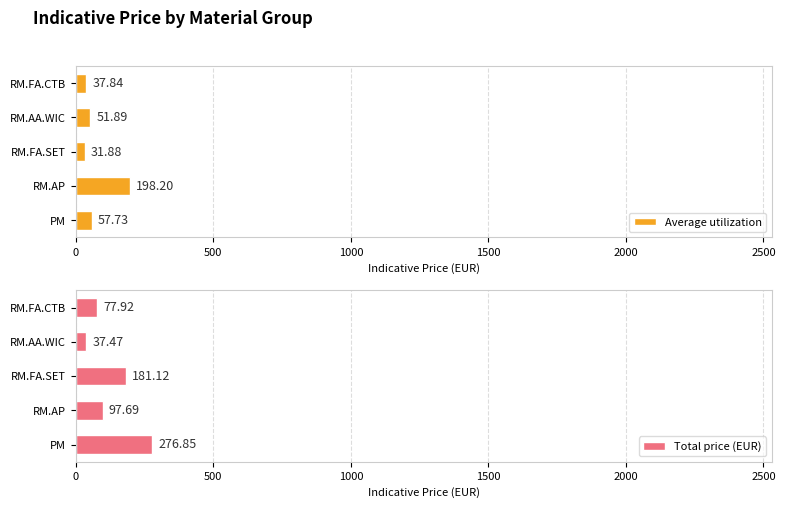

What are all the series names shown in the legend?

Average utilization, Total price (EUR)